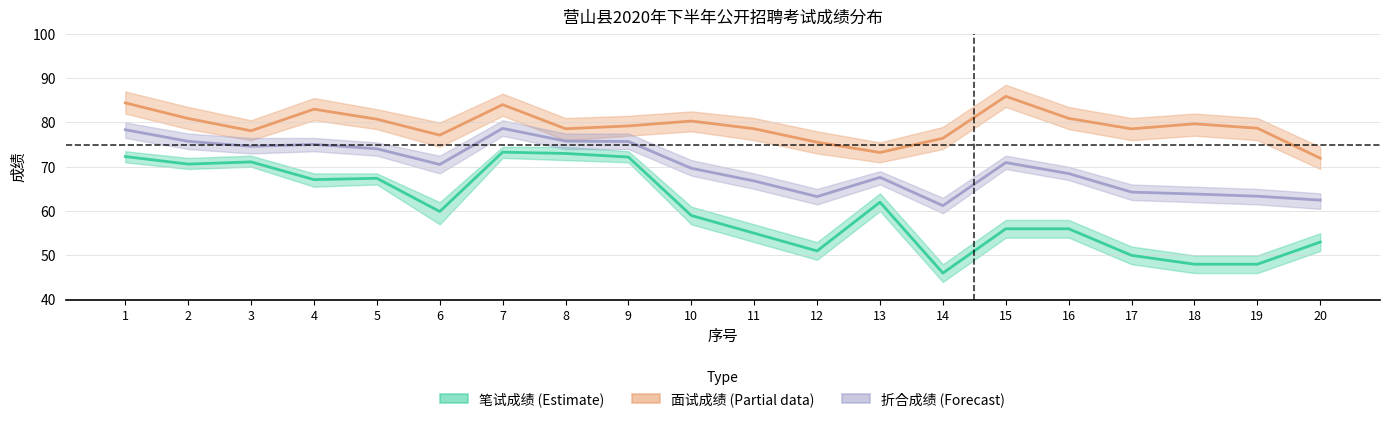

True or false: 笔试成绩 (Estimate) has a value of 48.0 at 19.

True